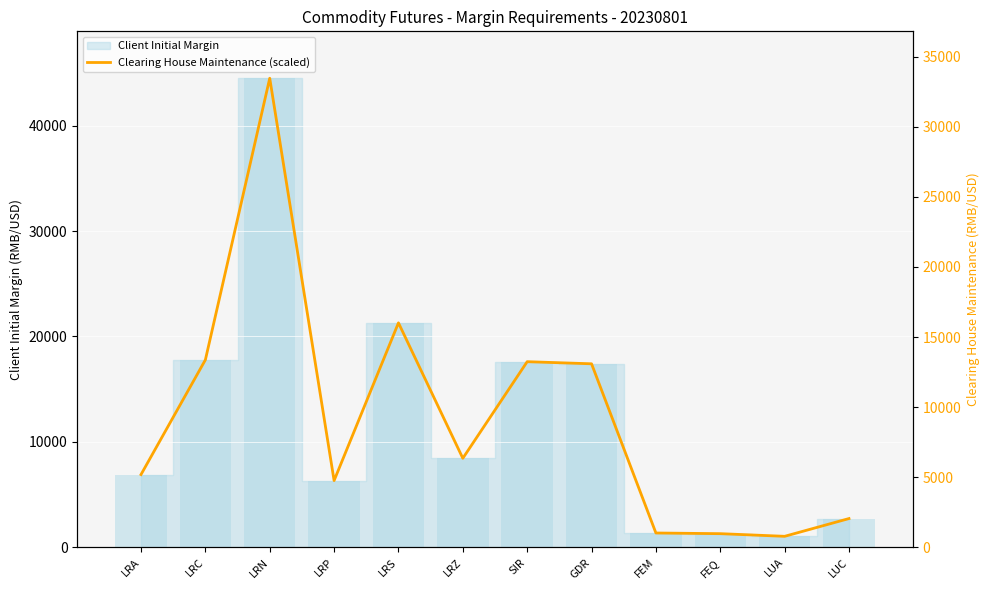

What is the greatest value displayed?

44501.0